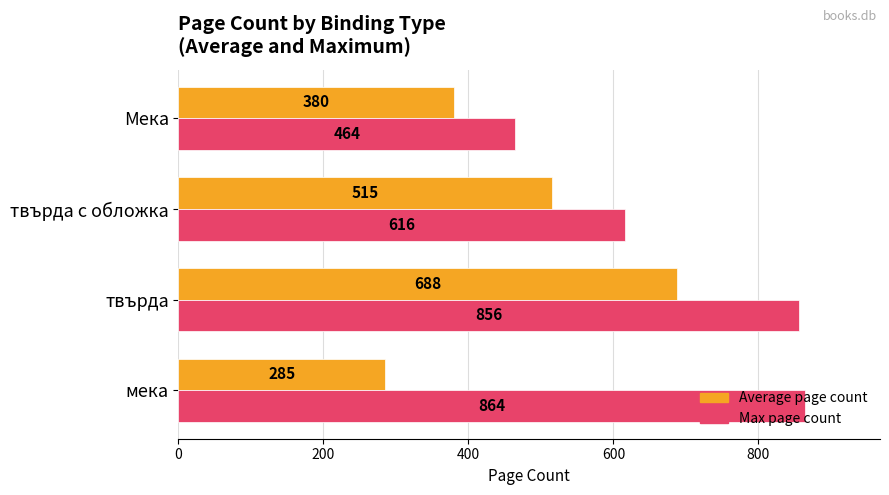

What value does the Average page count series have at твърда с обложка, to the nearest 10?

520